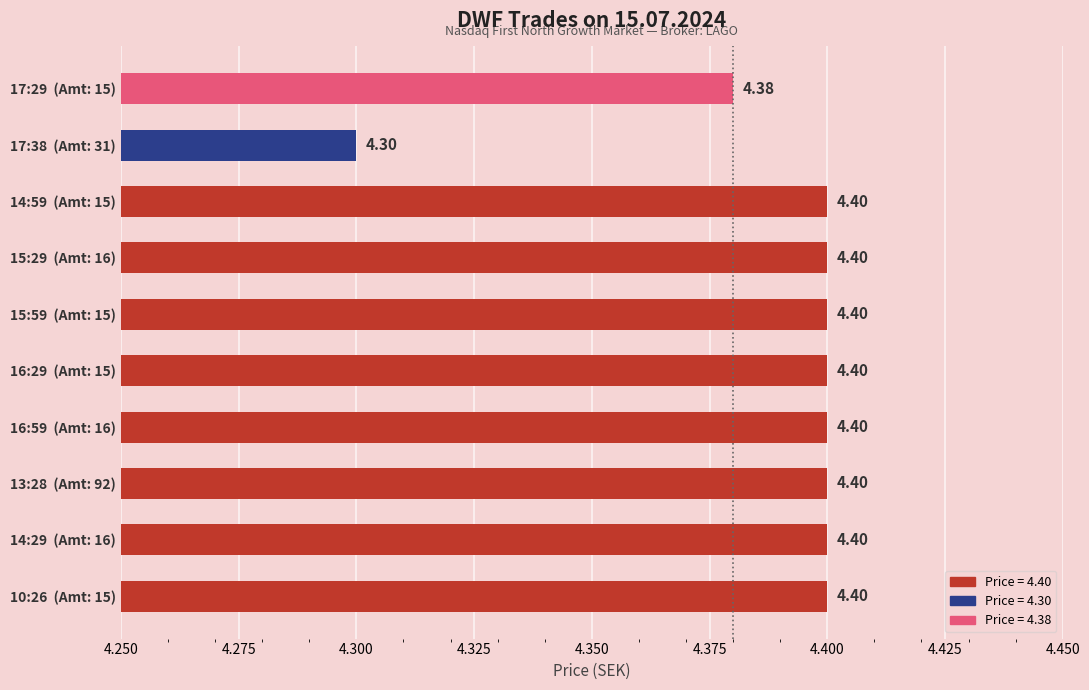

Approximately how many times larger is the value at 17:38  (Amt: 31) compared to 13:28  (Amt: 92)?

1.0